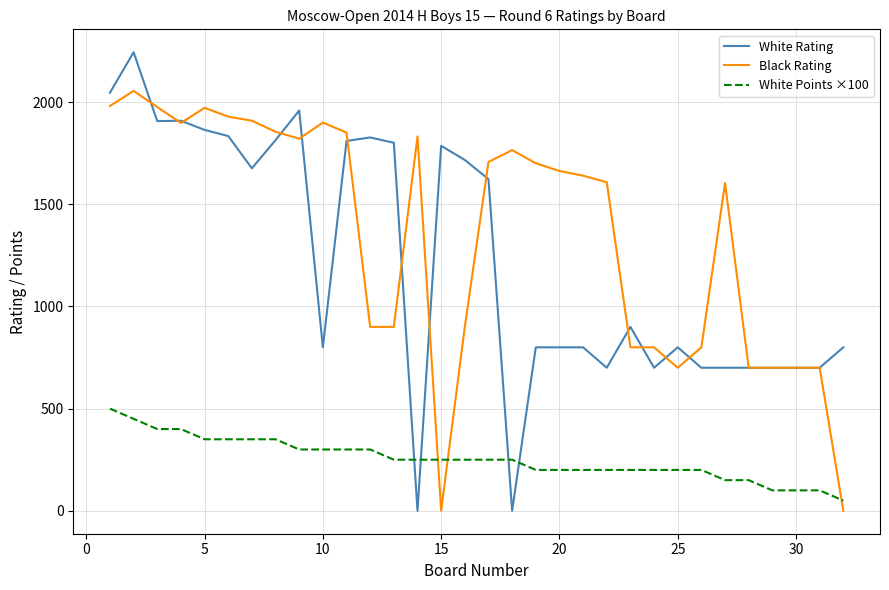

Which series has the widest spread of values?

White Rating